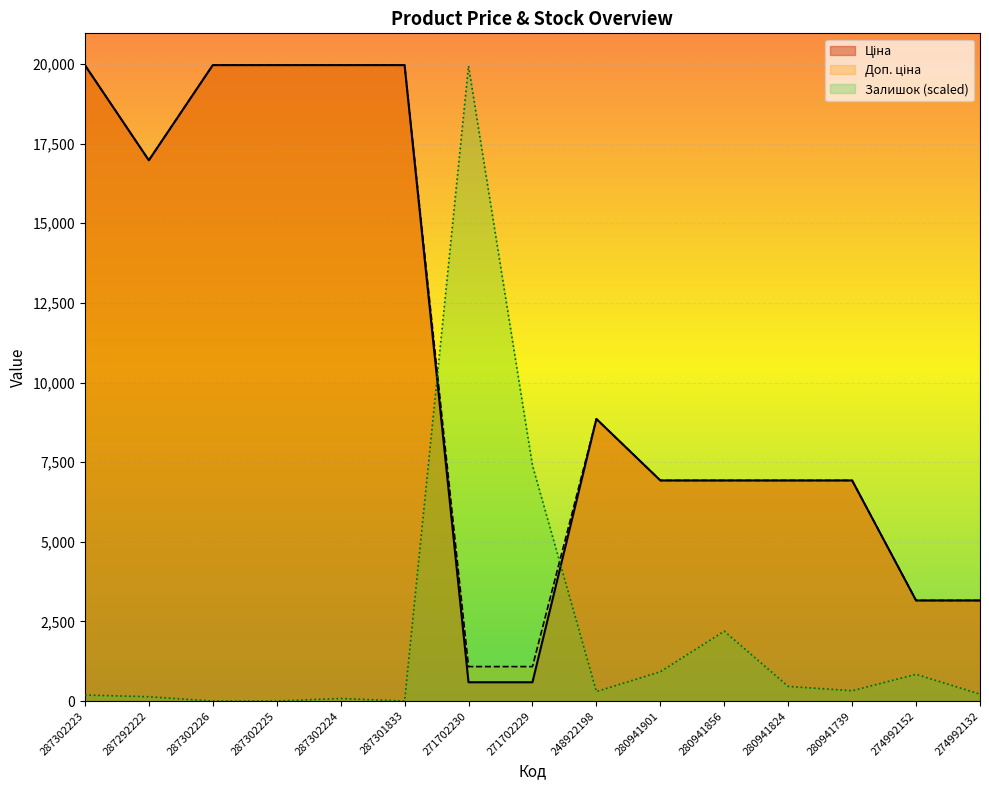

Reading left to right, what are all the values shown in this chart?

Ціна: 287302223=19964.2	287292222=16976.3	287302226=19964.2	287302225=19964.2	287302224=19964.2	287301833=19964.2	271702230=589.9	271702229=589.9	248922198=8856.7	280941901=6925.7	280941856=6925.7	280941824=6925.7	280941739=6925.7	274992152=3157.9	274992132=3157.9
Доп. ціна: 287302223=19964.2	287292222=16976.3	287302226=19964.2	287302225=19964.2	287302224=19964.2	287301833=19964.2	271702230=1081.7	271702229=1081.7	248922198=8856.7	280941901=6925.7	280941856=6925.7	280941824=6925.7	280941739=6925.7	274992152=3158.0	274992132=3158.0
Залишок: 287302223=189.6	287292222=135.4	287302226=0.0	287302225=0.0	287302224=81.3	287301833=0.0	271702230=19937.1	271702229=7395.1	248922198=298.0	280941901=921.0	280941856=2194.2	280941824=460.5	280941739=325.1	274992152=839.7	274992132=216.7